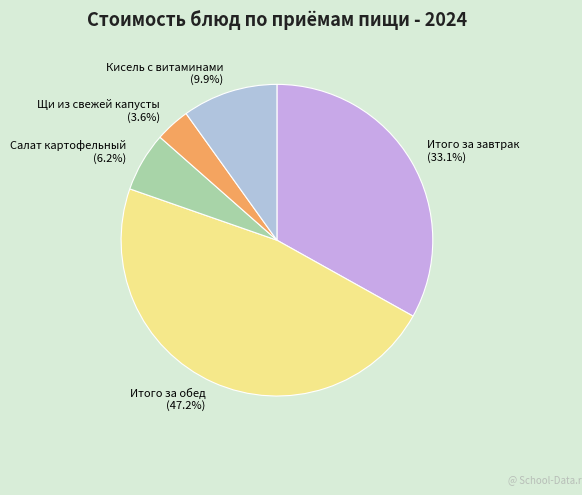

Which has a higher value, Кисель с витаминами or Итого за завтрак?

Итого за завтрак